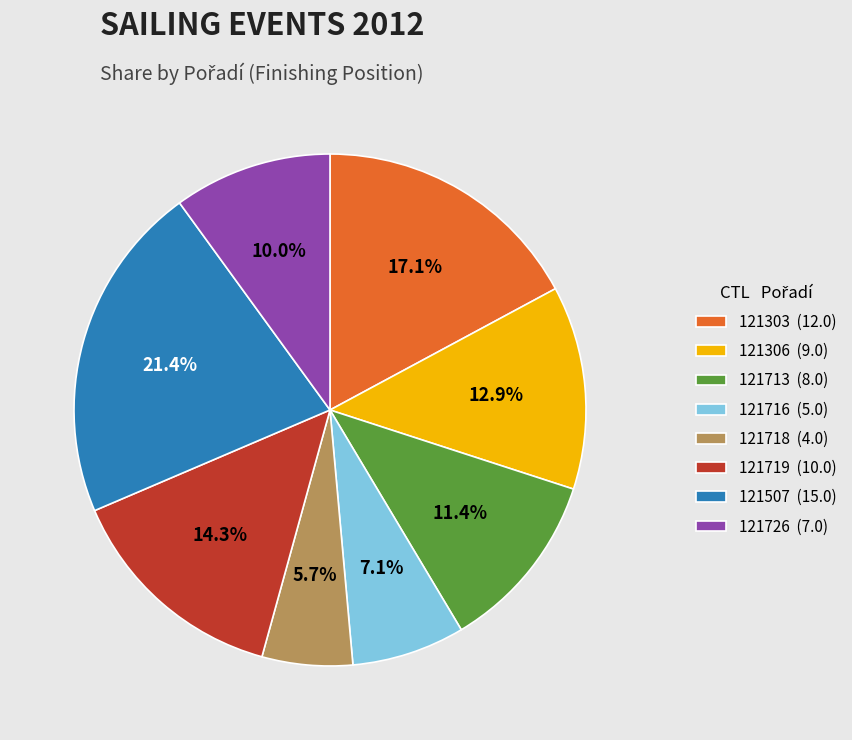

How many segments does this pie chart have?

8